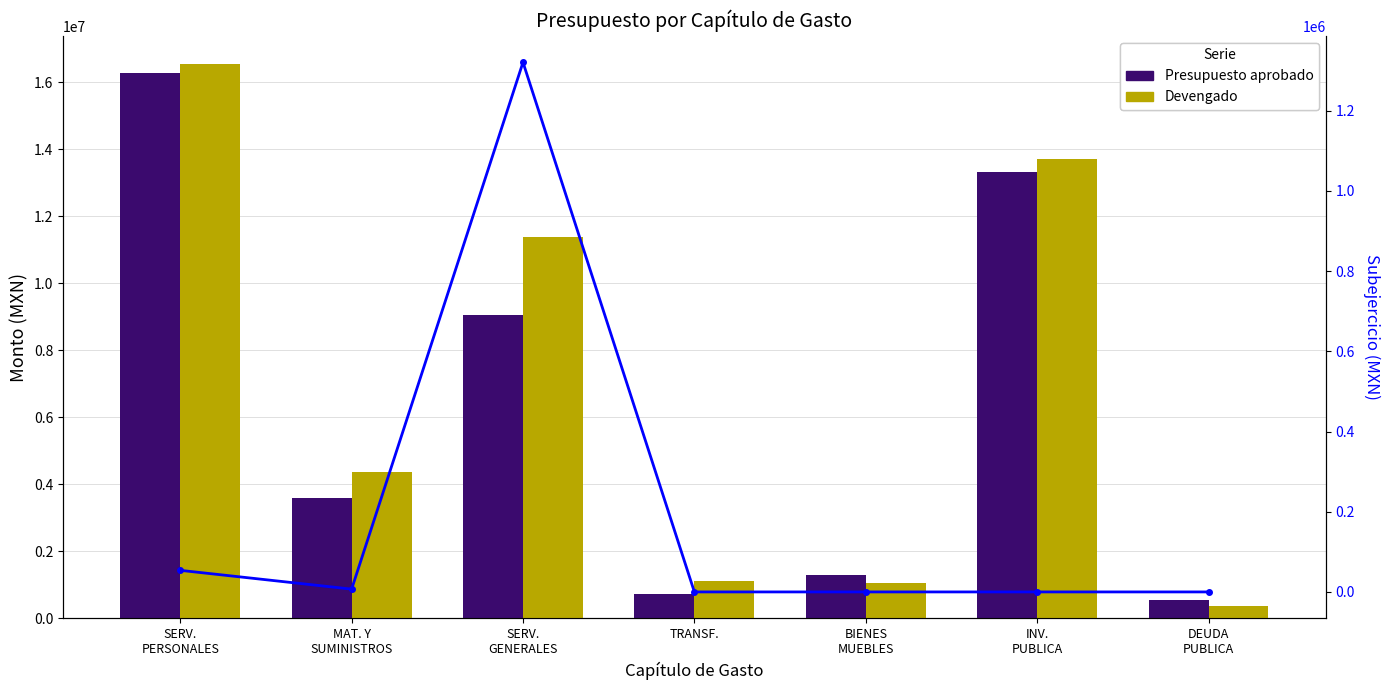

What is the sum of all Devengado values?

48601121.2